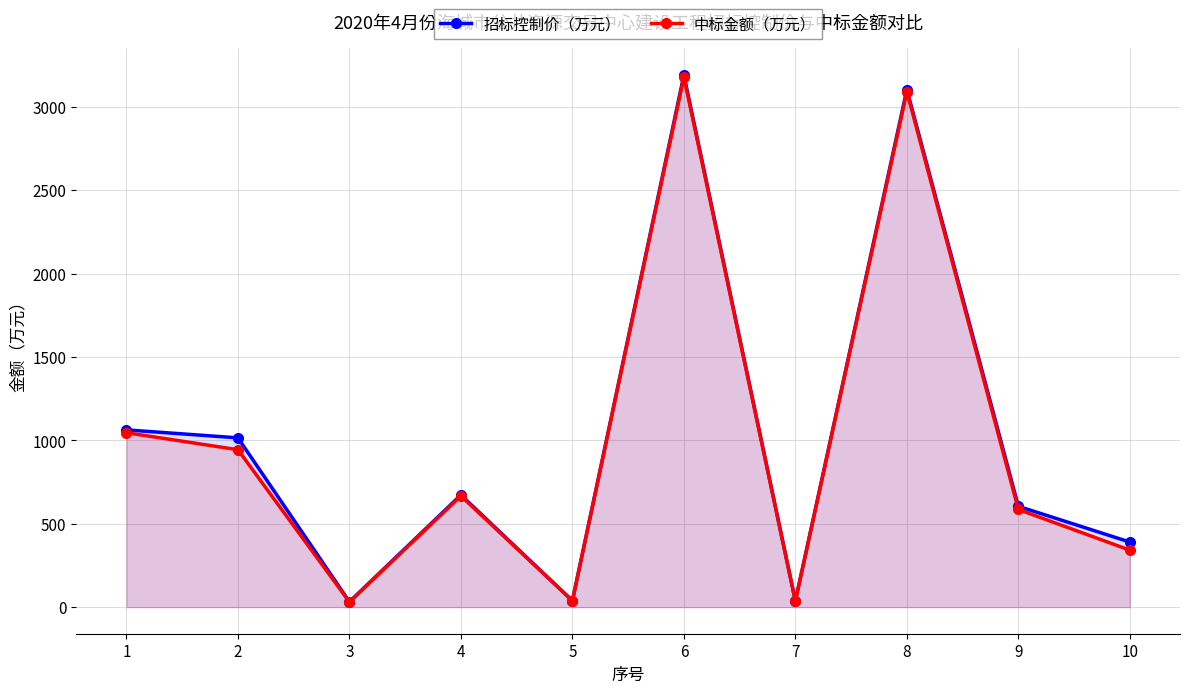

Which category has the lowest value in the 中标金额（万元） series?

3